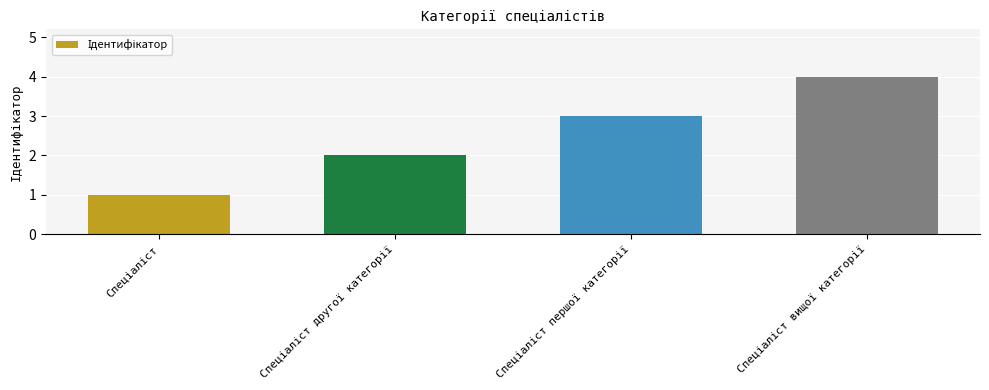

What is the difference between the maximum and minimum values?

3